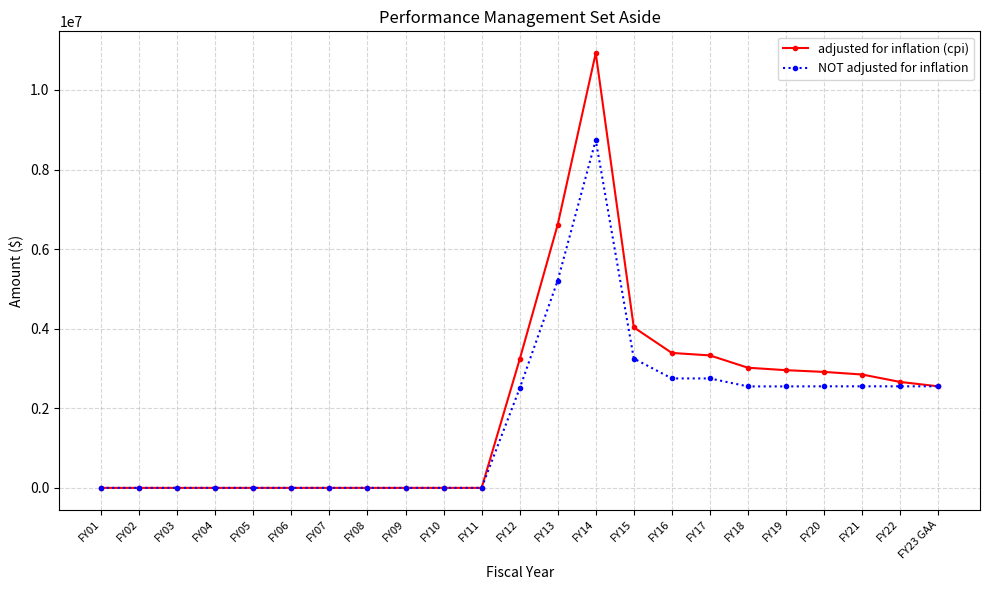

Rank the series at FY14 from highest to lowest value.

adjusted for inflation (cpi), NOT adjusted for inflation